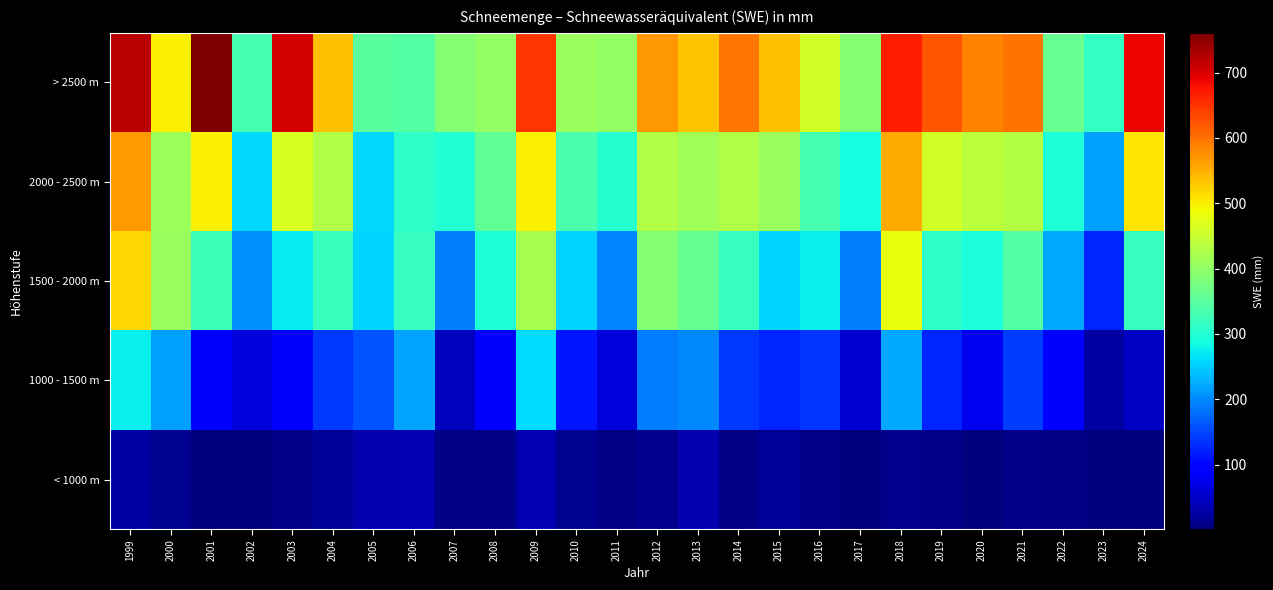

Reading left to right, list all the values displayed in this chart.

< 1000 m: 1999=25	2000=13	2001=3	2002=2	2003=9	2004=16	2005=33	2006=36	2007=4	2008=5	2009=36	2010=13	2011=5	2012=11	2013=31	2014=5	2015=16	2016=8	2017=2	2018=12	2019=7	2020=1	2021=9	2022=5	2023=1	2024=1
1000 - 1500 m: 1999=276	2000=215	2001=89	2002=63	2003=97	2004=138	2005=159	2006=220	2007=44	2008=96	2009=261	2010=112	2011=63	2012=190	2013=198	2014=139	2015=124	2016=135	2017=57	2018=222	2019=123	2020=76	2021=141	2022=92	2023=26	2024=46
1500 - 2000 m: 1999=520	2000=408	2001=322	2002=203	2003=274	2004=319	2005=256	2006=318	2007=192	2008=297	2009=420	2010=256	2011=196	2012=387	2013=359	2014=317	2015=254	2016=276	2017=193	2018=482	2019=309	2020=294	2021=344	2022=222	2023=125	2024=318
2000 - 2500 m: 1999=566	2000=412	2001=498	2002=259	2003=465	2004=429	2005=259	2006=309	2007=299	2008=356	2009=499	2010=335	2011=301	2012=431	2013=414	2014=429	2015=408	2016=333	2017=288	2018=555	2019=461	2020=440	2021=432	2022=295	2023=215	2024=507
> 2500 m: 1999=722	2000=499	2001=761	2002=331	2003=704	2004=536	2005=350	2006=345	2007=387	2008=403	2009=650	2010=409	2011=402	2012=570	2013=535	2014=596	2015=538	2016=459	2017=389	2018=667	2019=622	2020=588	2021=598	2022=361	2023=314	2024=688